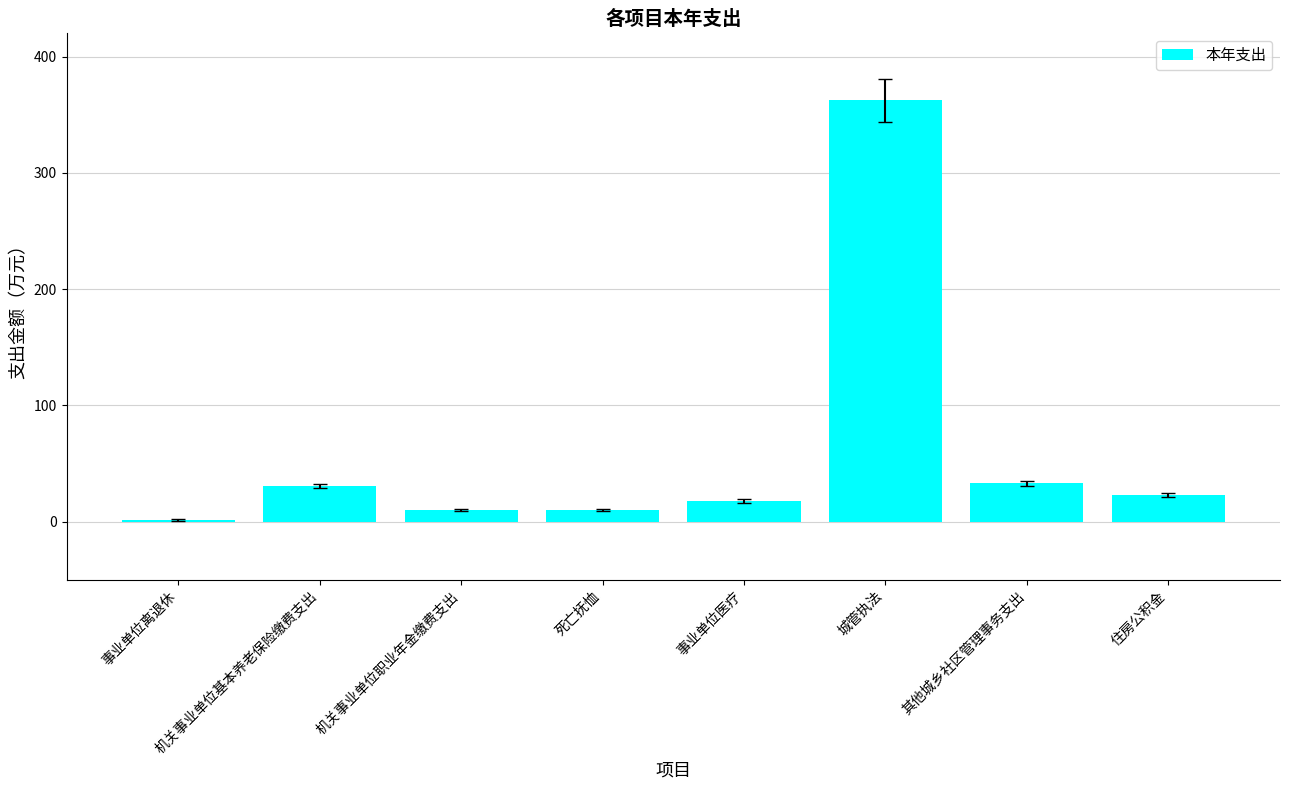

The chart shows a value of 9.8 at 死亡抚恤. True or false?

True